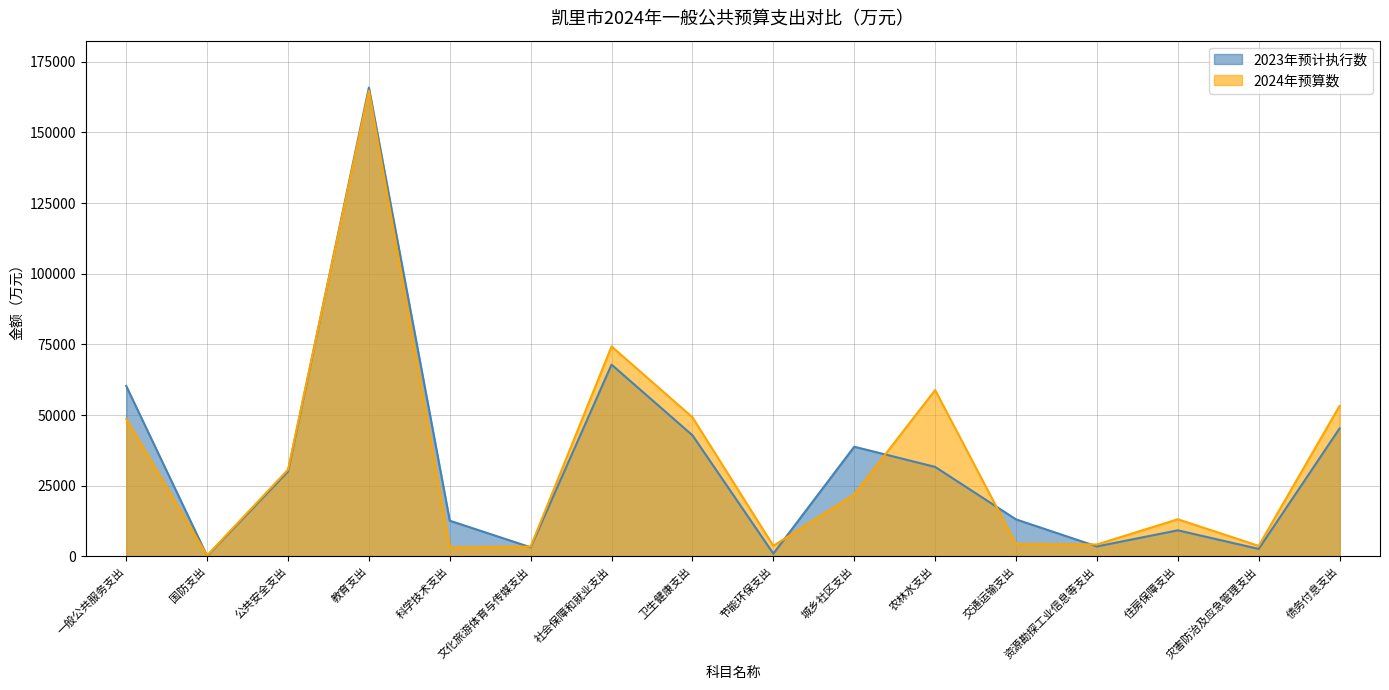

What is the value of the 2024年预算数 point at the 7th from the left?

74276.3